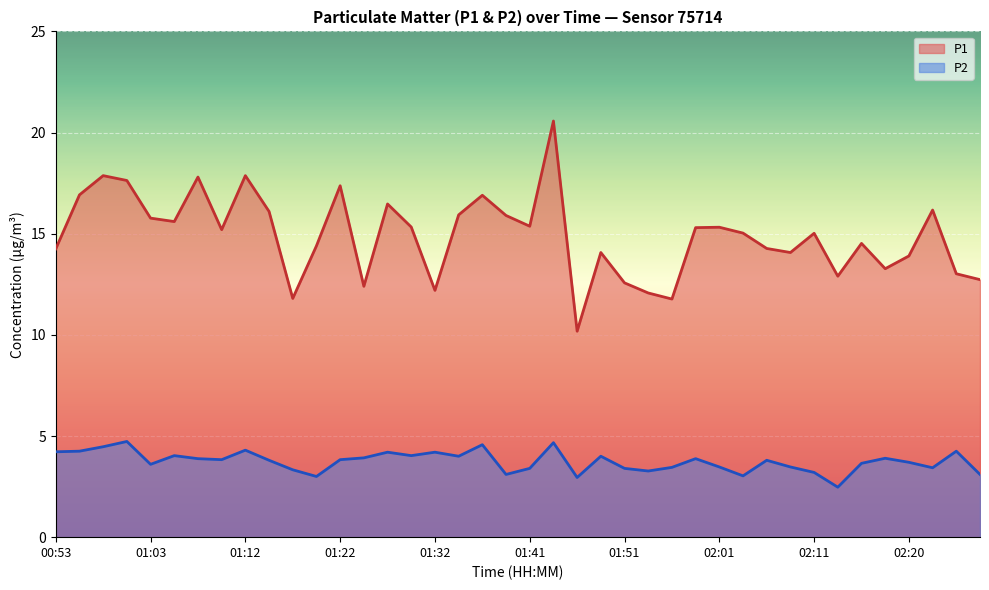

Count the number of data series in this chart.

2